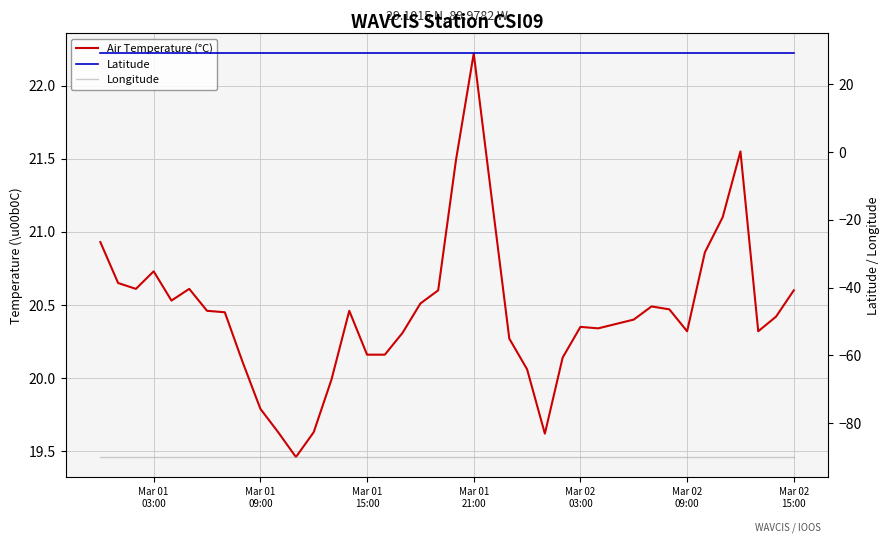

Which series has the widest spread of values?

Air Temperature (°C)